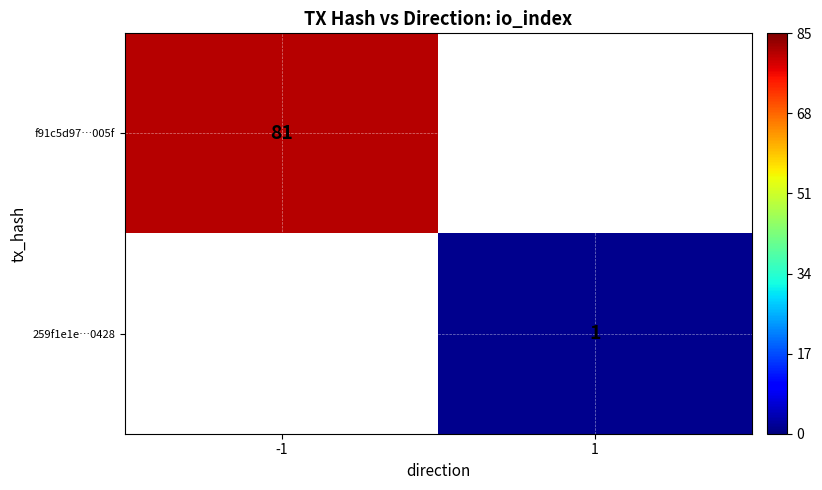

True or false: 259f1e1e…0428 has a value of 0 at 1.

False